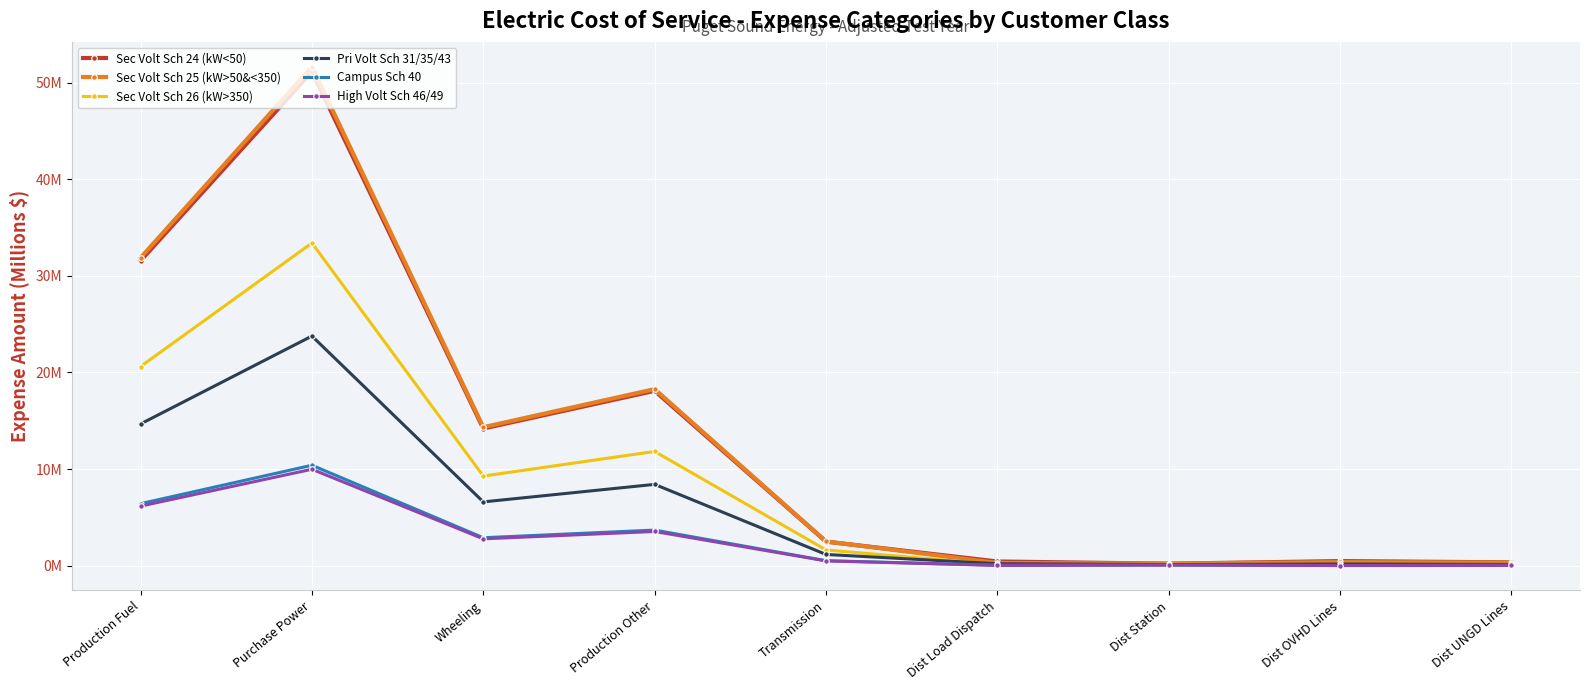

Is this an area chart (filled region under the line)?

No